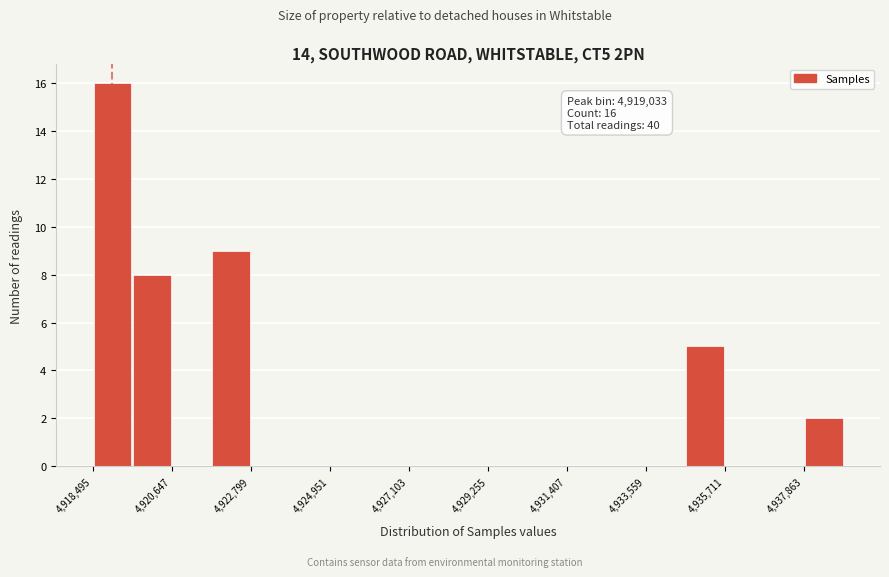

Around what value on the x-axis is the tallest bar? Give the approximate position of its centre, as read against the axis.

4919000